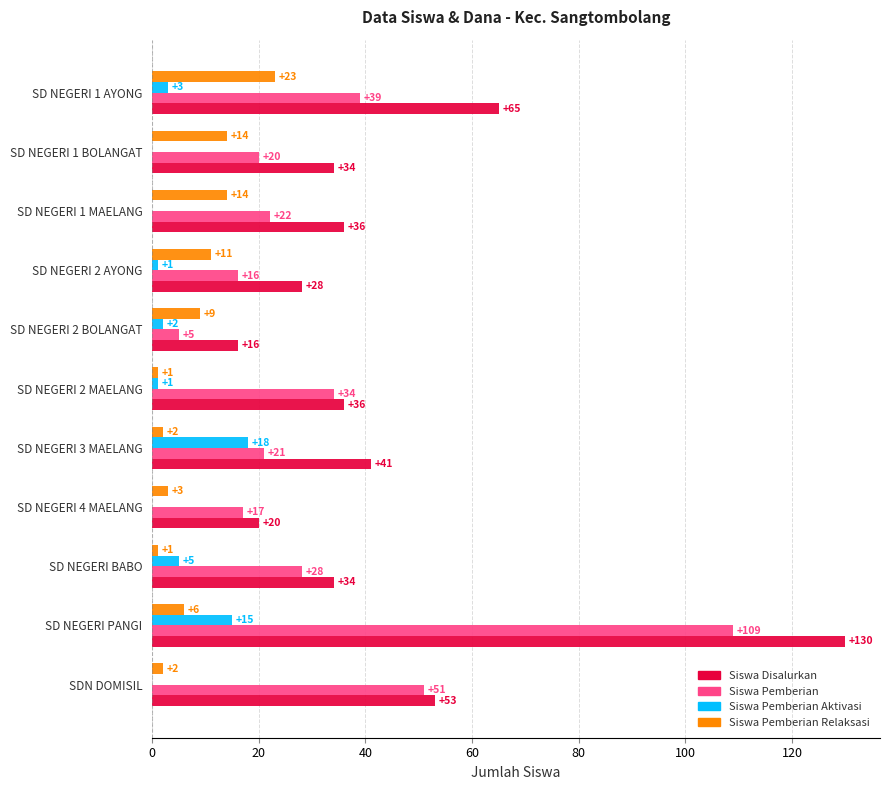

How many categories are shown in the chart?

11